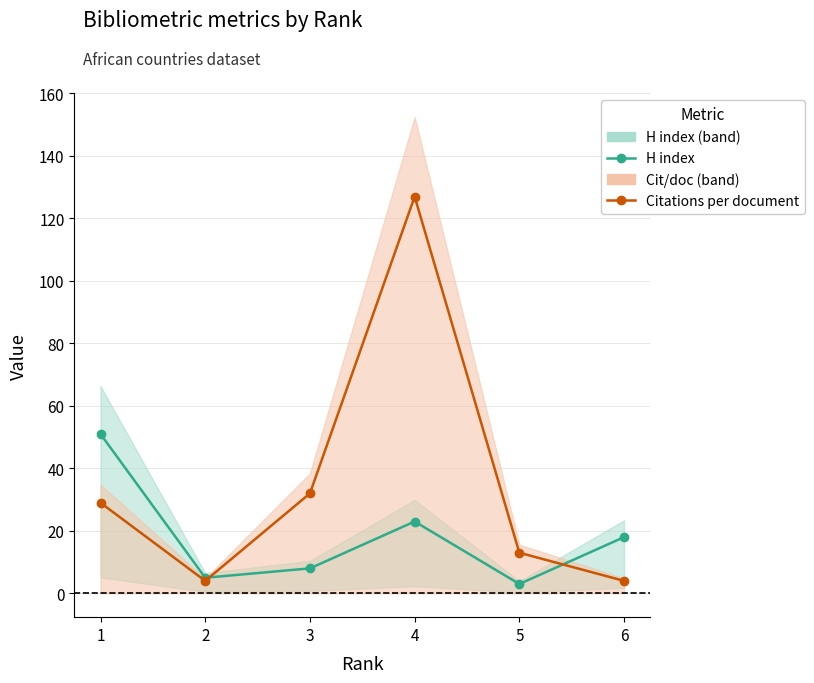

Where do Citations per document and H index first cross each other?

2 and 3